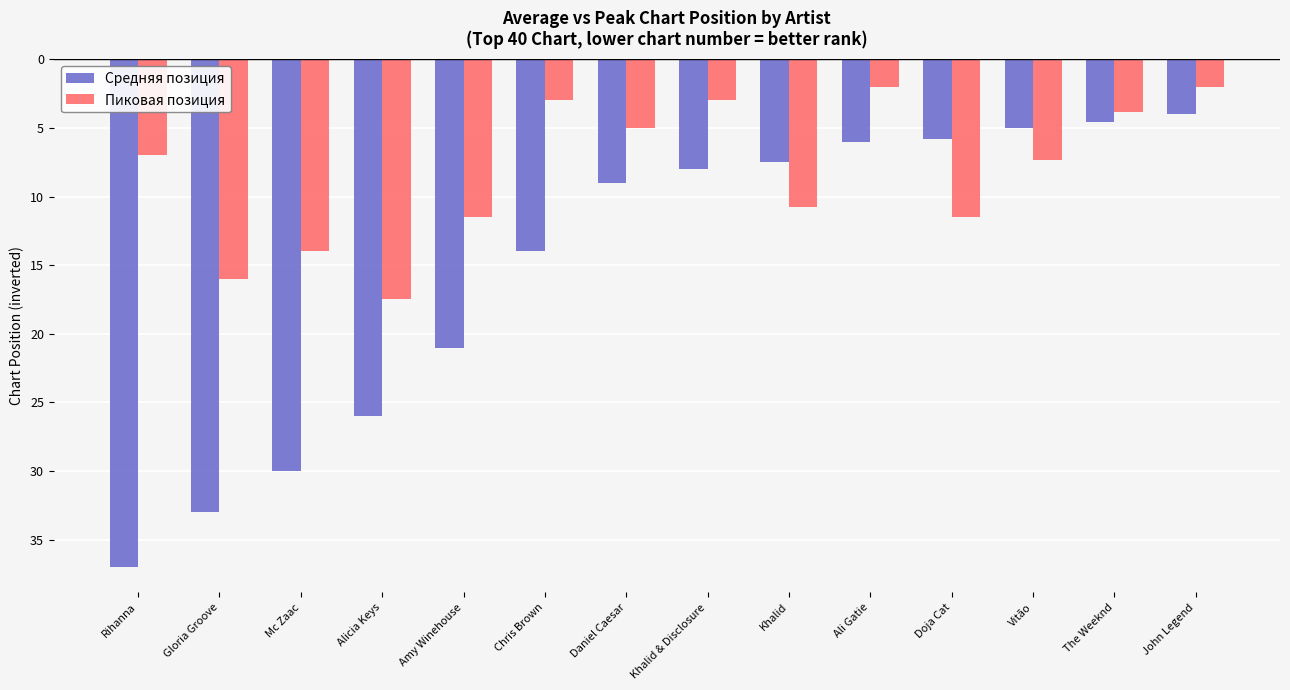

Reading left to right, transcribe all the data shown in this chart.

Средняя позиция: Rihanna=-37.0	Gloria Groove=-33.0	Mc Zaac=-30.0	Alicia Keys=-26.0	Amy Winehouse=-21.0	Chris Brown=-14.0	Daniel Caesar=-9.0	Khalid & Disclosure=-8.0	Khalid=-7.5	Ali Gatie=-6.0	Doja Cat=-5.8	Vitão=-5.0	The Weeknd=-4.6	John Legend=-4.0
Пиковая позиция: Rihanna=-7.0	Gloria Groove=-16.0	Mc Zaac=-14.0	Alicia Keys=-17.5	Amy Winehouse=-11.5	Chris Brown=-3.0	Daniel Caesar=-5.0	Khalid & Disclosure=-3.0	Khalid=-10.8	Ali Gatie=-2.0	Doja Cat=-11.5	Vitão=-7.3	The Weeknd=-3.9	John Legend=-2.0